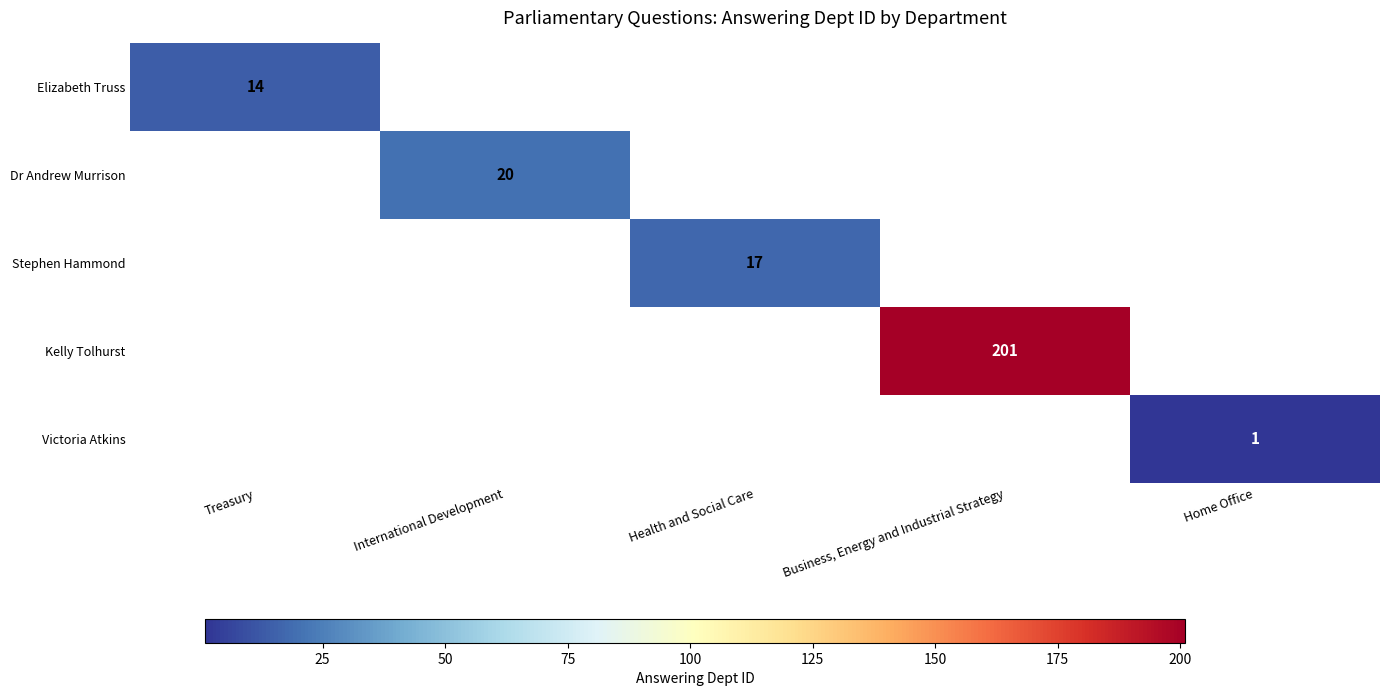

At how many categories does at least one series exceed 95?

1